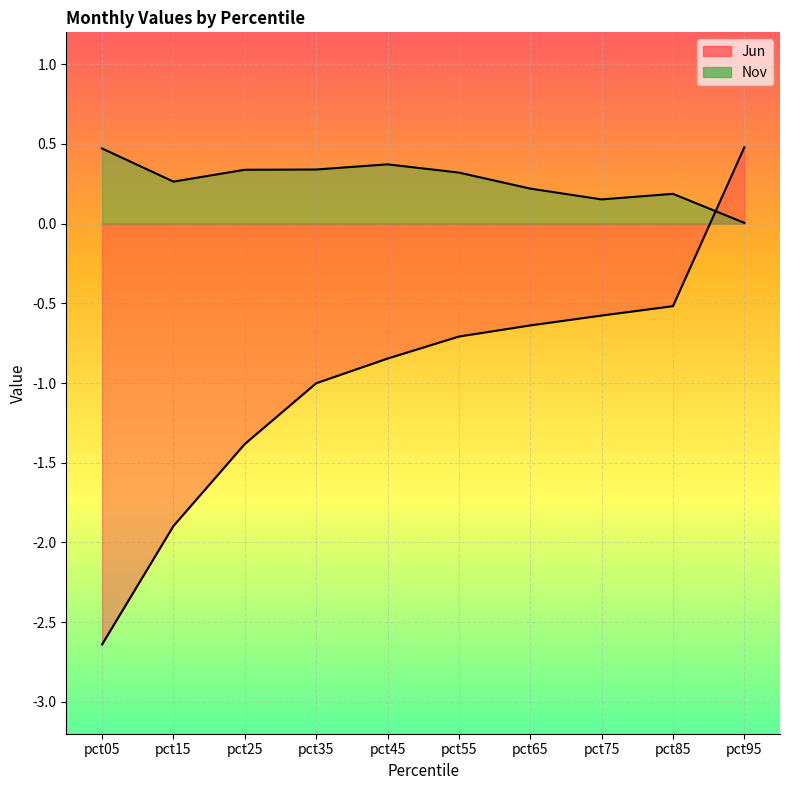

After their last crossing, which series has the higher values: Nov or Jun?

Jun